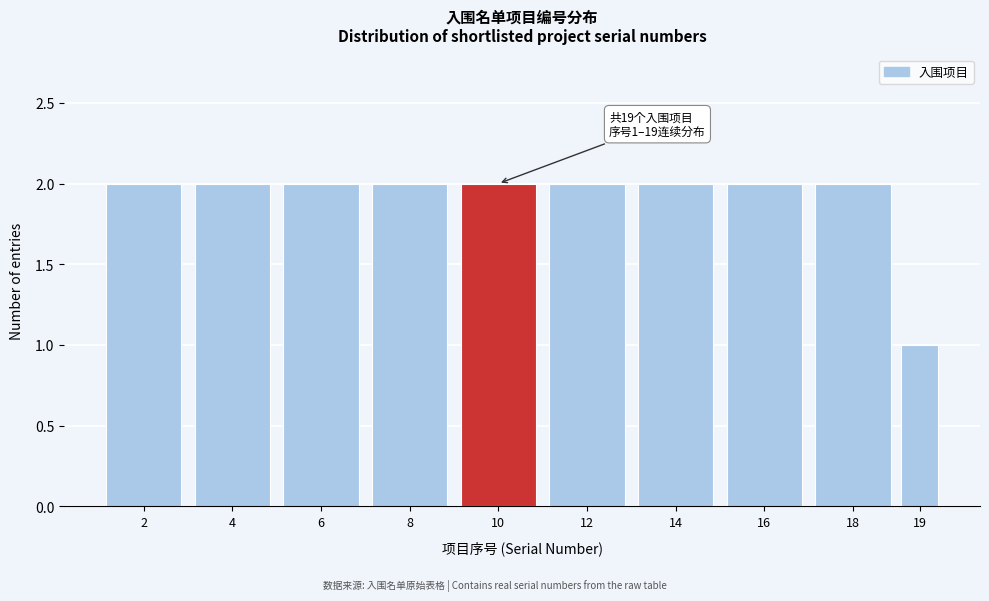

Reading right to left, list all the values displayed in this chart.

1	2	2	2	2	2	2	2	2	2